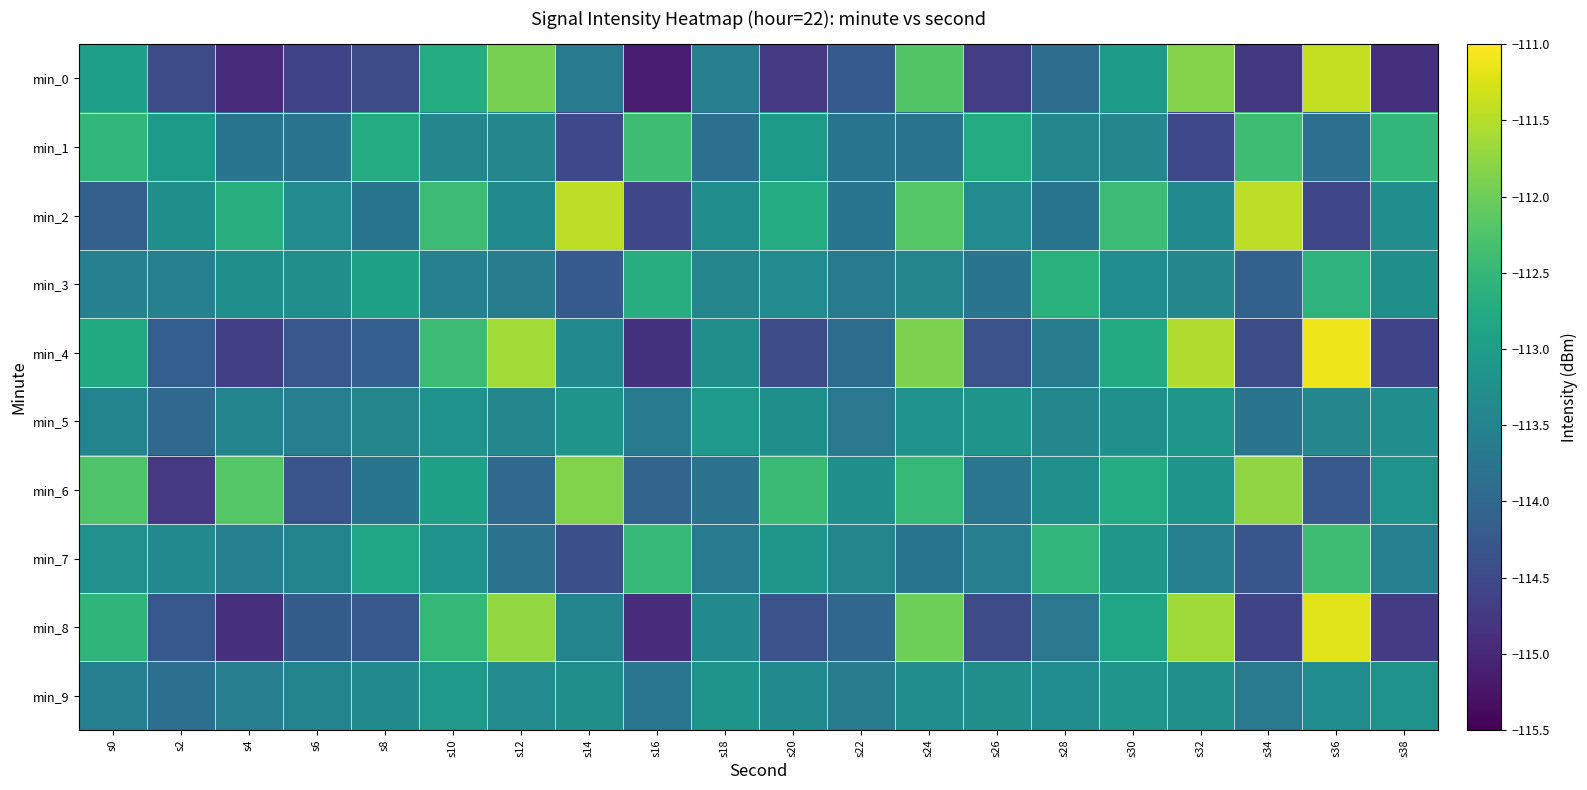

At which category is the sum across all series the highest?

s36